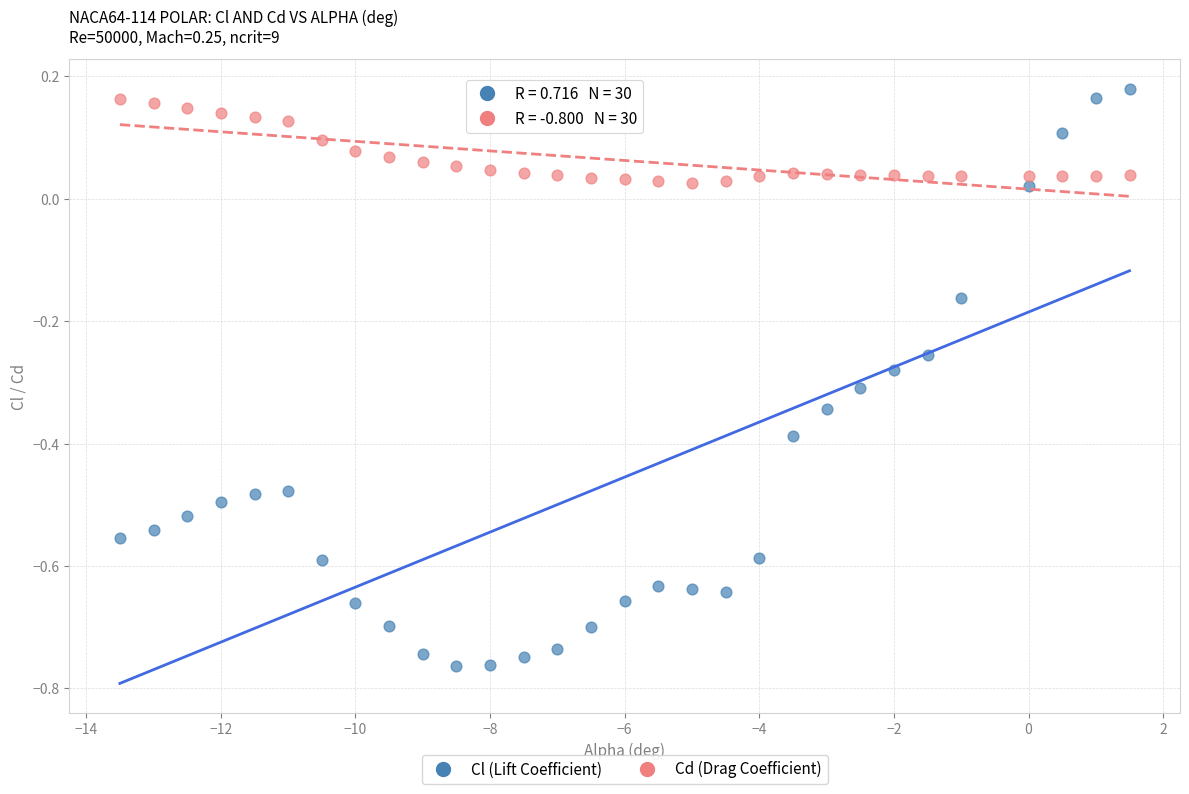

Across all data points, what is the range of X values (max minus min)?

15.0